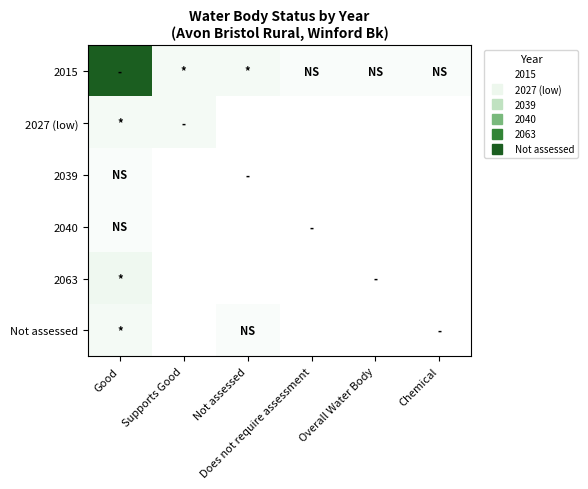

Reading left to right, list all the values displayed in this chart.

2015: Good=1.0	Supports Good=0.1	Not assessed=0.1	Does not require assessment=0.1	Overall Water Body=0.1	Chemical=0.1
2027 (low): Good=0.1	Supports Good=0.1	Not assessed=0.0	Does not require assessment=0.0	Overall Water Body=0.0	Chemical=0.0
2039: Good=0.1	Supports Good=0.0	Not assessed=0.0	Does not require assessment=0.0	Overall Water Body=0.0	Chemical=0.0
2040: Good=0.1	Supports Good=0.0	Not assessed=0.0	Does not require assessment=0.0	Overall Water Body=0.0	Chemical=0.0
2063: Good=0.2	Supports Good=0.0	Not assessed=0.0	Does not require assessment=0.0	Overall Water Body=0.0	Chemical=0.0
Not assessed: Good=0.1	Supports Good=0.0	Not assessed=0.1	Does not require assessment=0.0	Overall Water Body=0.0	Chemical=0.0